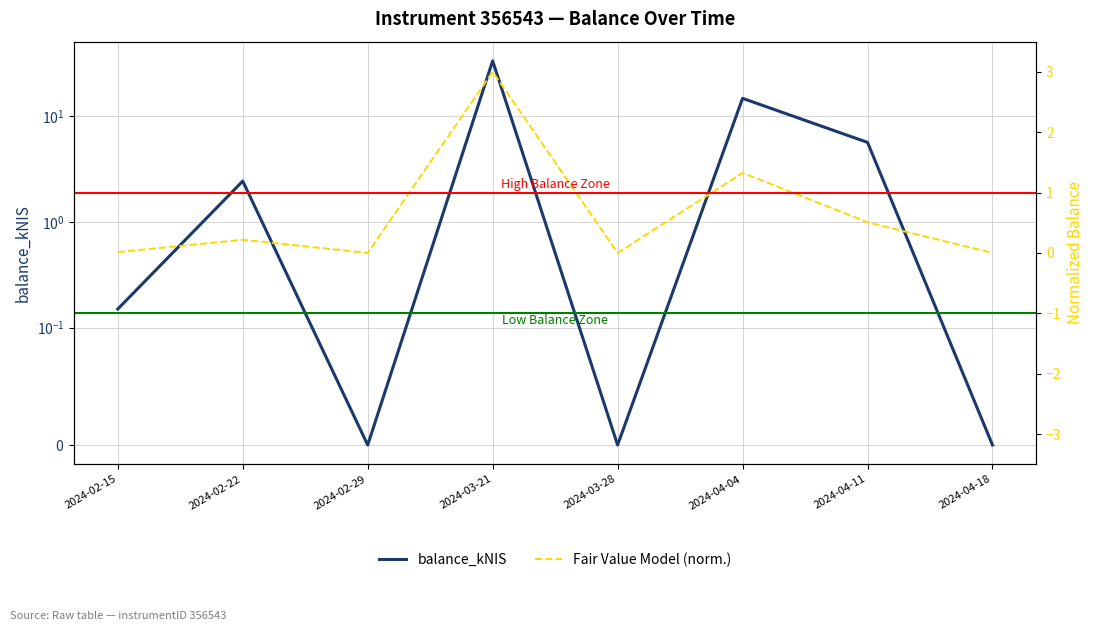

Reading left to right, list all the values displayed in this chart.

balance_kNIS: 2024-02-15=0.1	2024-02-22=2.4	2024-02-29=0.0	2024-03-21=33.5	2024-03-28=0.0	2024-04-04=14.8	2024-04-11=5.7	2024-04-18=0.0
Fair Value Model (norm.): 2024-02-15=0.0	2024-02-22=0.2	2024-02-29=0.0	2024-03-21=3.0	2024-03-28=0.0	2024-04-04=1.3	2024-04-11=0.5	2024-04-18=0.0